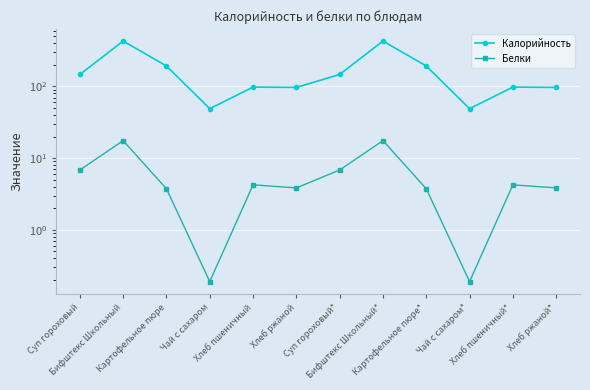

What is the total value across all series at Картофельное пюре?

196.9